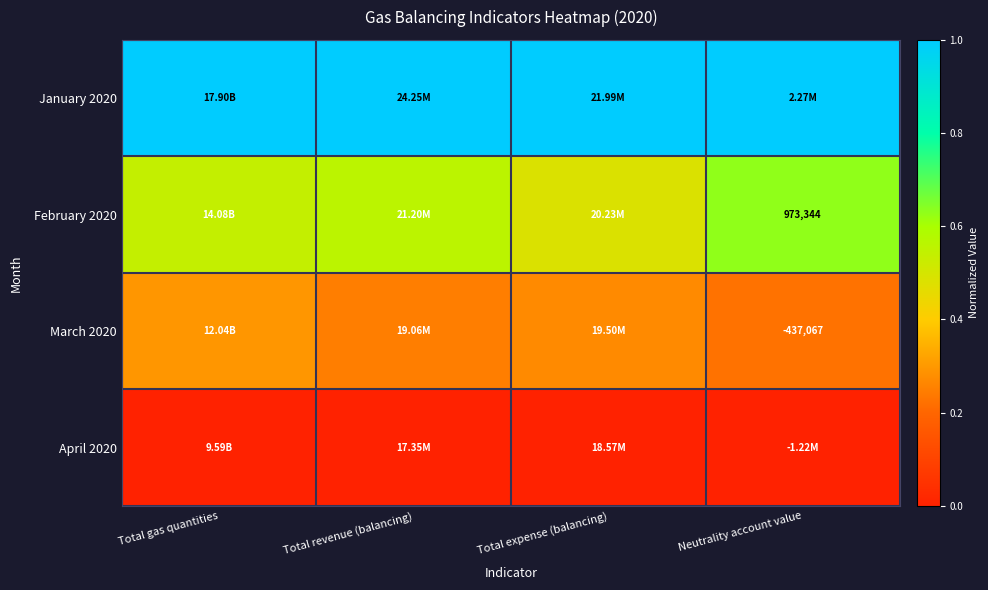

Is the value of March 2020 at Total revenue (balancing) greater than the value of February 2020 at Total revenue (balancing)?

No